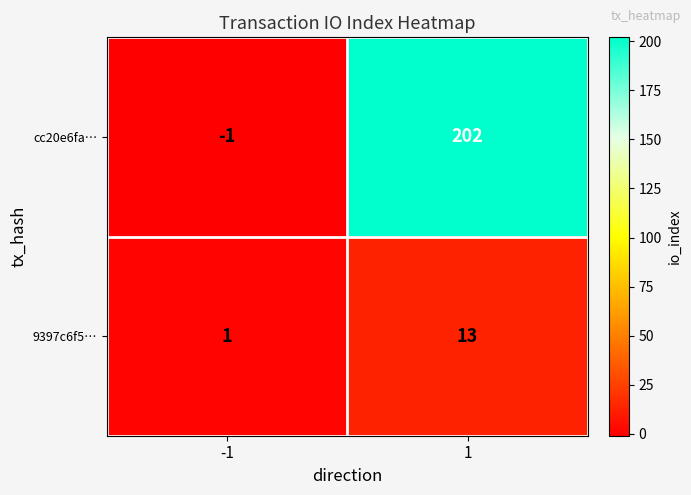

Which category has the highest value across all series?

1